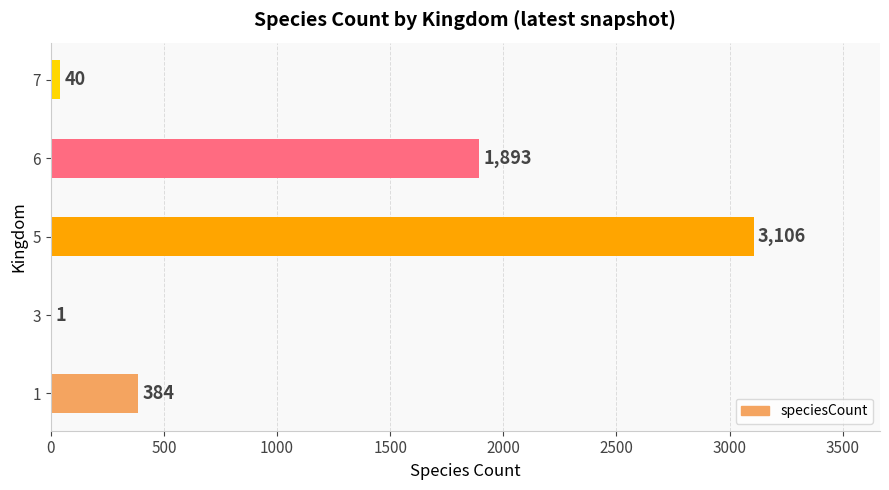

What is the change in value from 3 to 7?

+39